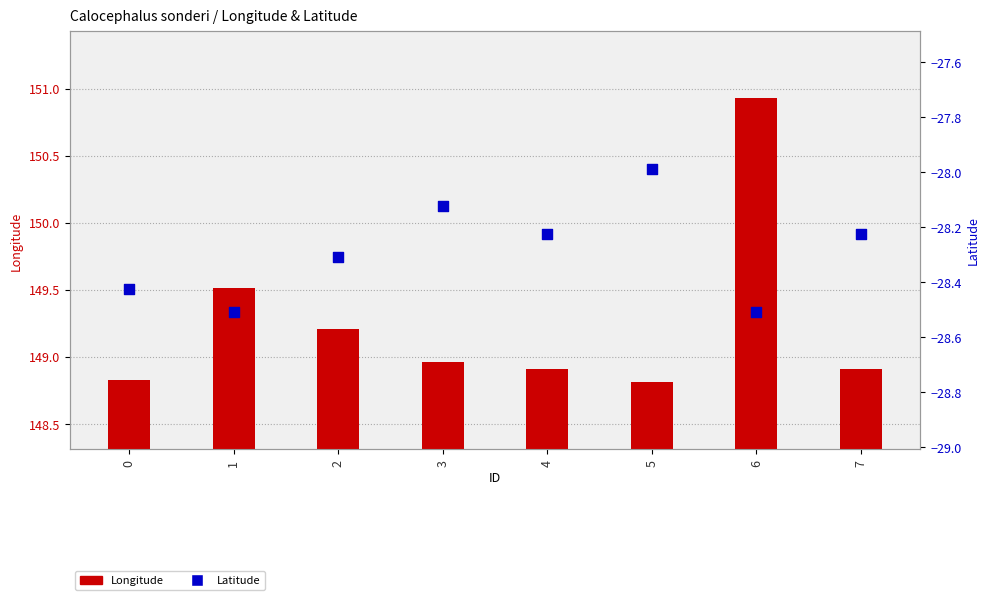

What are all the series names shown in the legend?

Longitude, Latitude